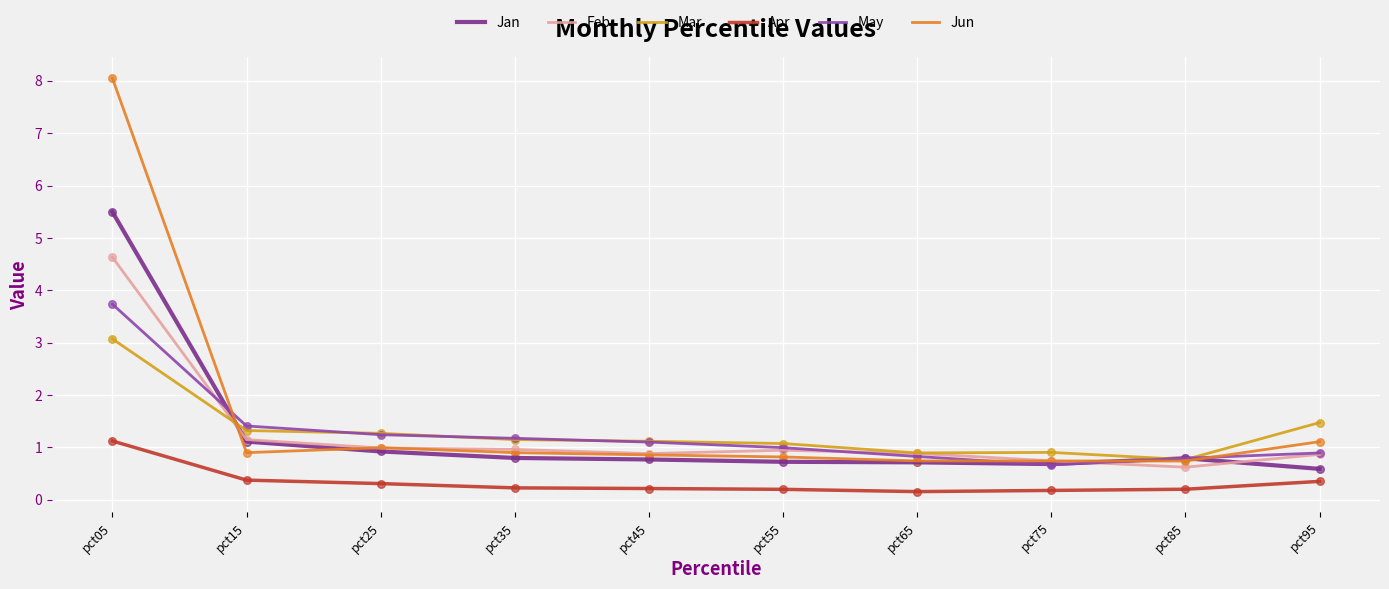

What is the difference between the highest and lowest values at pct85?

0.6